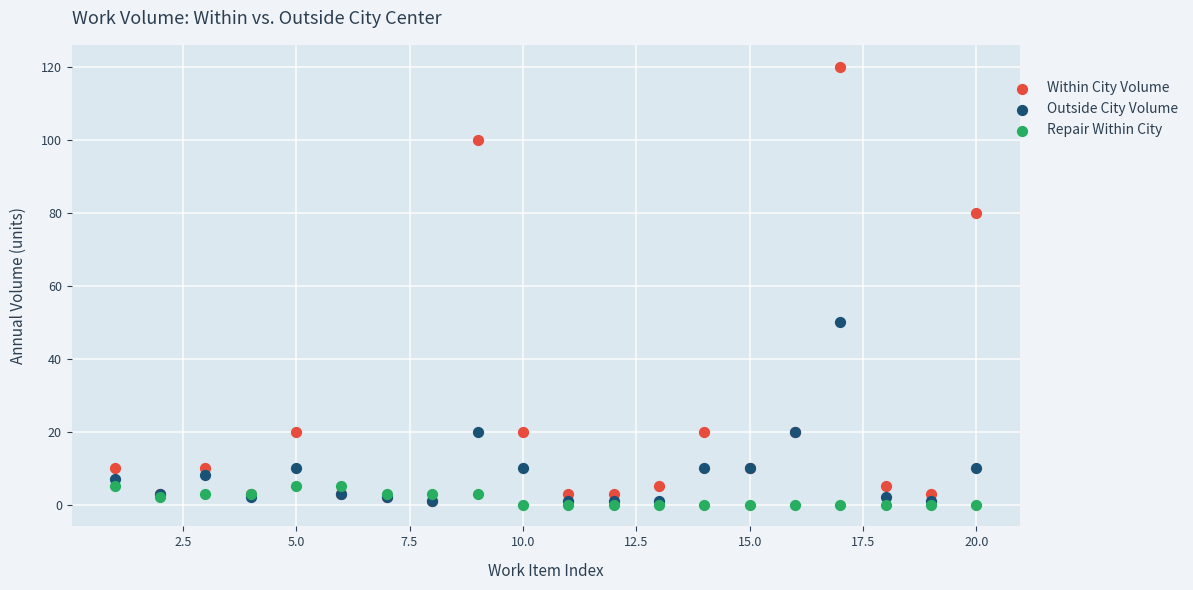

Which series reaches the maximum Y coordinate?

Within City Volume